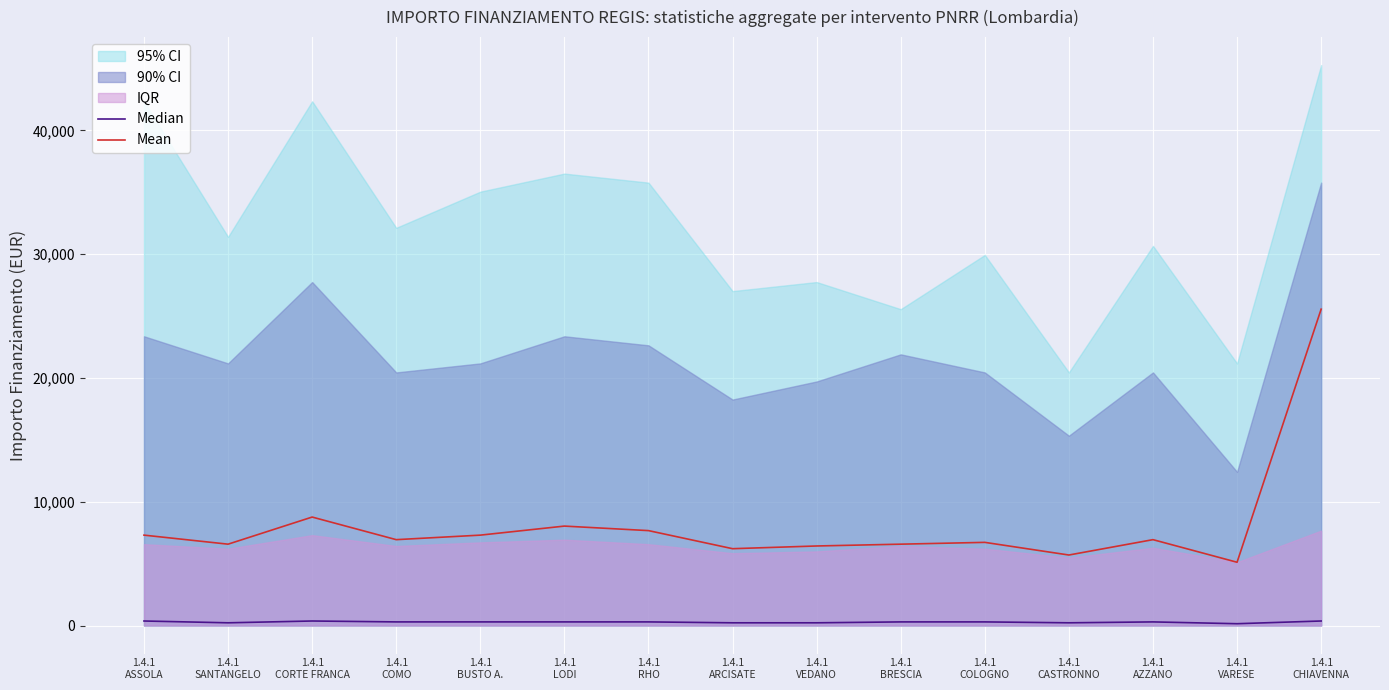

At which category is the sum across all series the highest?

1.4.1
CHIAVENNA